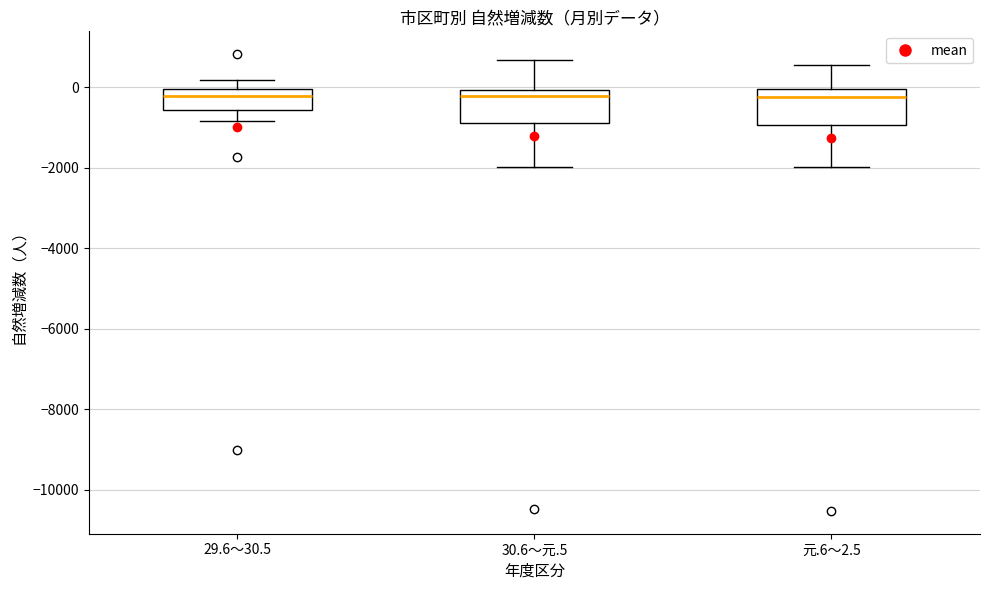

Reading left to right, transcribe this box plot: for each box, give where its median line is, the range the box spans, and where its two whiskers end, as read against the y-axis. The values are not printed on the chart, so give them approximately, as read against the axis.

29.6～30.5: median -200, box -600 to 0, whiskers -800 to 200
30.6～元.5: median -200, box -800 to 0, whiskers -2000 to 600
元.6～2.5: median -200, box -1000 to 0, whiskers -2000 to 600